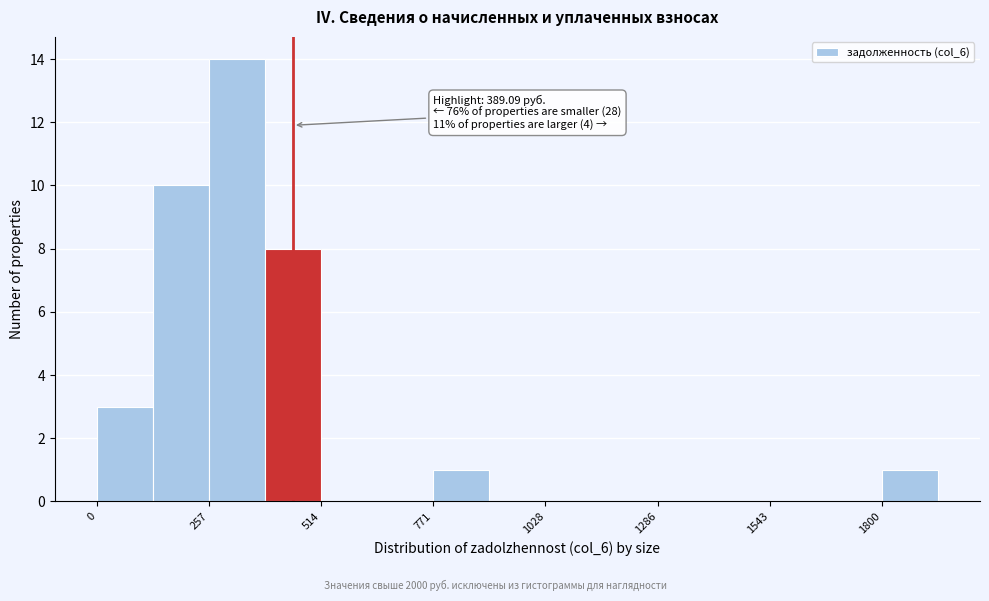

Around what value on the x-axis is the tallest bar? Give the approximate position of its centre, as read against the axis.

300